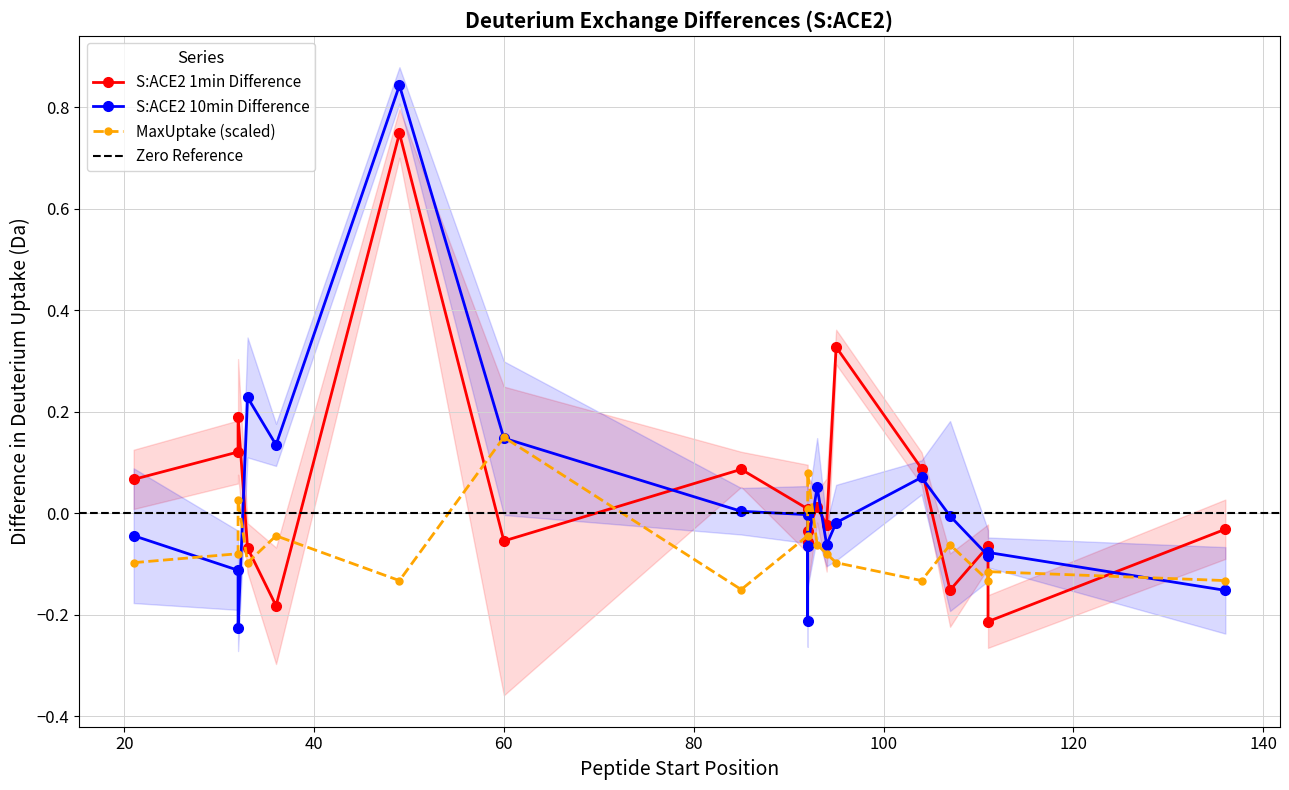

What is the sum of all MaxUptake values?

-1.2